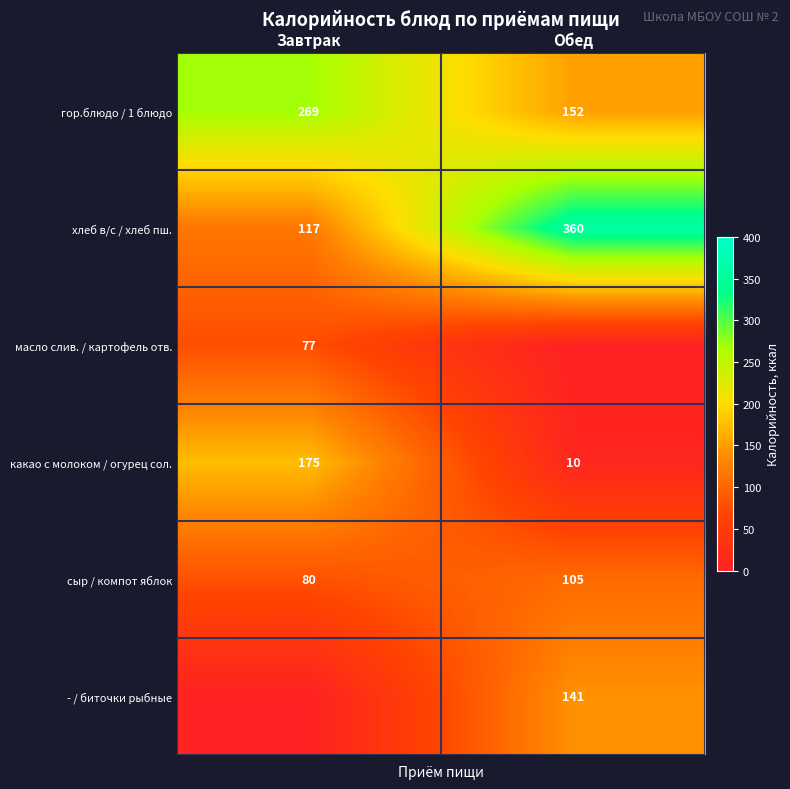

What is the difference between the maximum and minimum values in the хлеб в/с / хлеб пш. series?

243